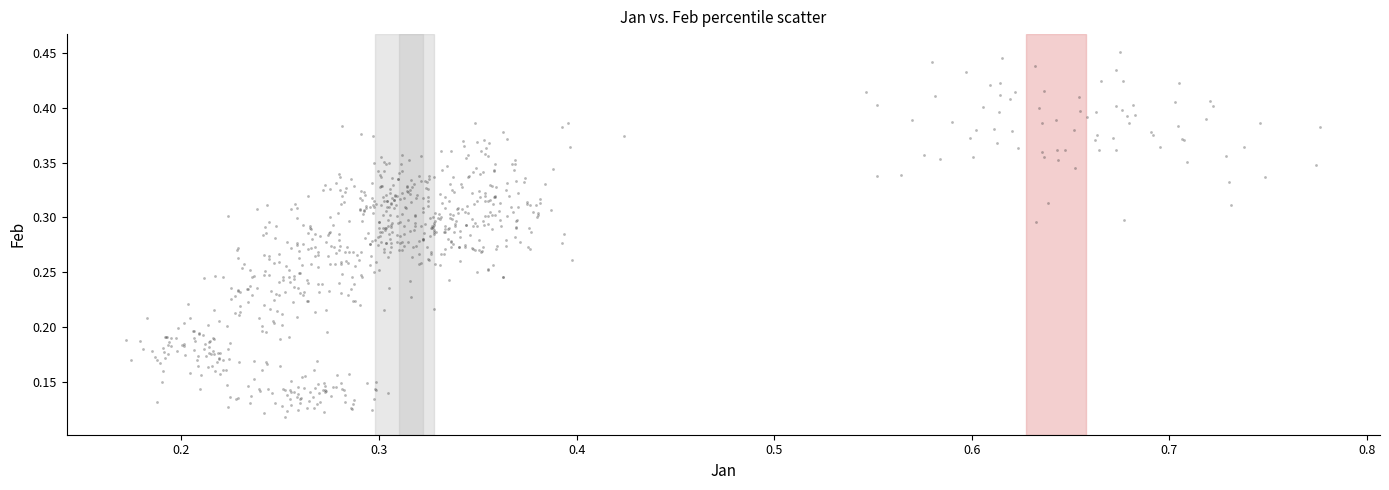

What is the range of X values (max minus min)?

0.6